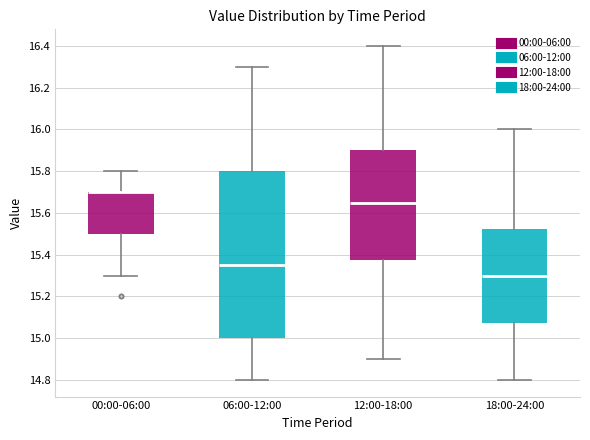

Reading left to right, transcribe this box plot: for each box, give where its median line is, the range the box spans, and where its two whiskers end, as read against the y-axis. The values are not printed on the chart, so give them approximately, as read against the axis.

00:00-06:00: median 15.70 (drawn on the box's upper edge), box 15.50 to 15.70, whiskers 15.30 to 15.80
06:00-12:00: median 15.36, box 15.00 to 15.80, whiskers 14.80 to 16.30
12:00-18:00: median 15.66, box 15.38 to 15.90, whiskers 14.90 to 16.40
18:00-24:00: median 15.30, box 15.08 to 15.52, whiskers 14.80 to 16.00